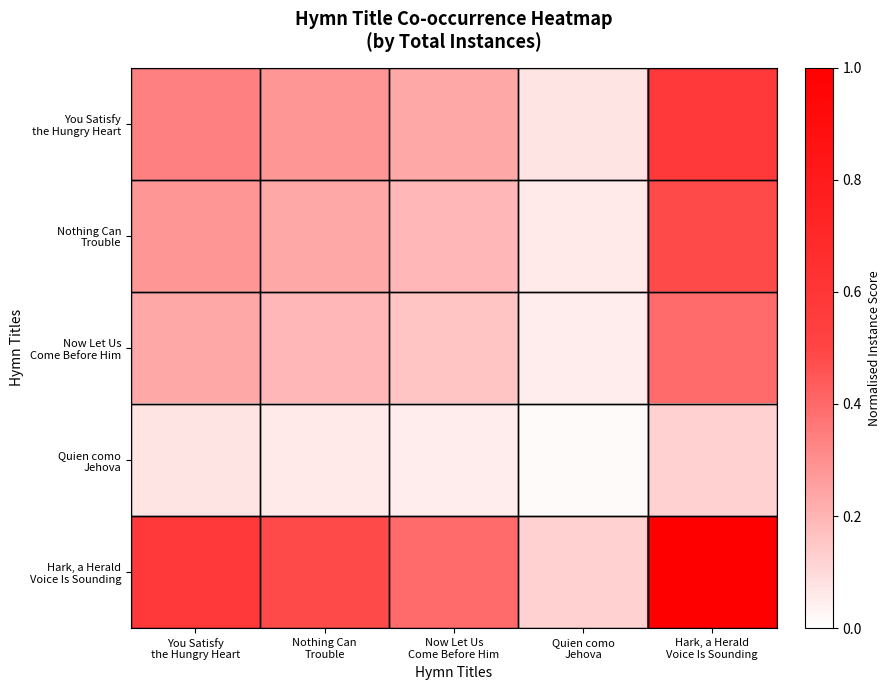

Which series has the largest total across all categories?

Hark, a Herald Voice Is Sounding